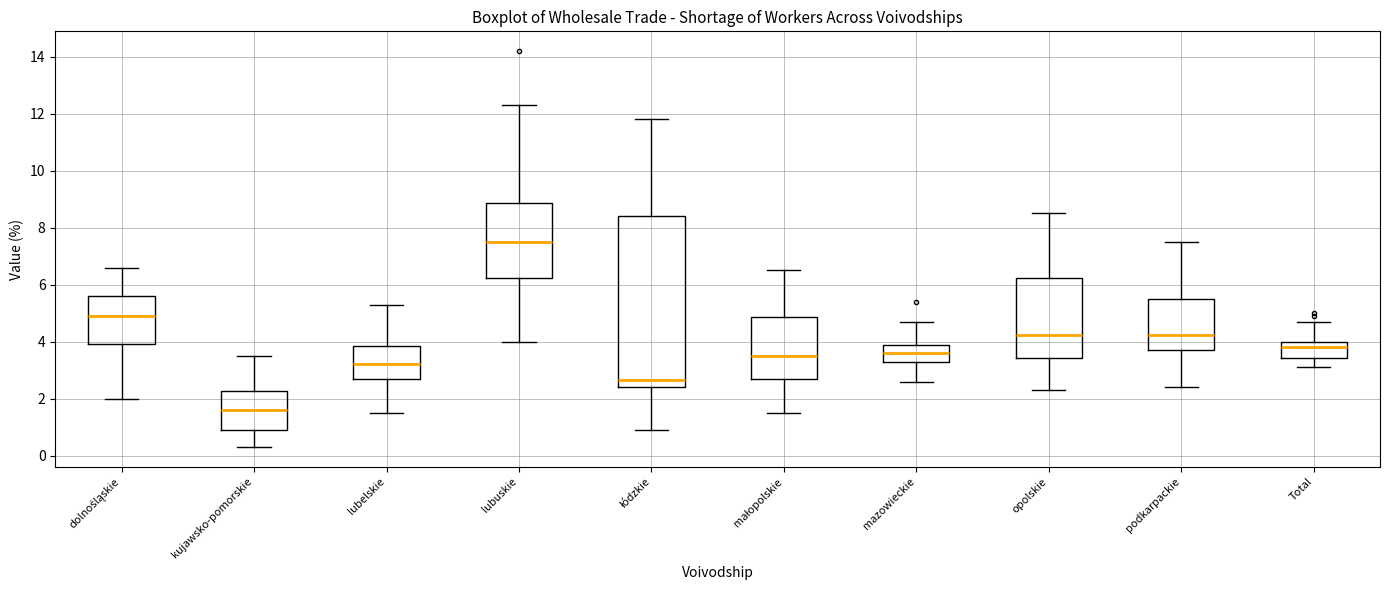

Reading left to right, transcribe this box plot: for each box, give where its median line is, the range the box spans, and where its two whiskers end, as read against the y-axis. The values are not printed on the chart, so give them approximately, as read against the axis.

dolnośląskie: median 5.0, box 4.0 to 5.6, whiskers 2.0 to 6.6
kujawsko-pomorskie: median 1.6, box 1.0 to 2.2, whiskers 0.4 to 3.6
lubelskie: median 3.2, box 2.8 to 3.8, whiskers 1.6 to 5.4
lubuskie: median 7.6, box 6.2 to 8.8, whiskers 4.0 to 12.4
łódzkie: median 2.6, box 2.4 to 8.4, whiskers 1.0 to 11.8
małopolskie: median 3.6, box 2.8 to 4.8, whiskers 1.6 to 6.6
mazowieckie: median 3.6, box 3.4 to 4.0, whiskers 2.6 to 4.8
opolskie: median 4.2, box 3.4 to 6.2, whiskers 2.4 to 8.6
podkarpackie: median 4.2, box 3.8 to 5.6, whiskers 2.4 to 7.6
Total: median 3.8, box 3.4 to 4.0, whiskers 3.2 to 4.8